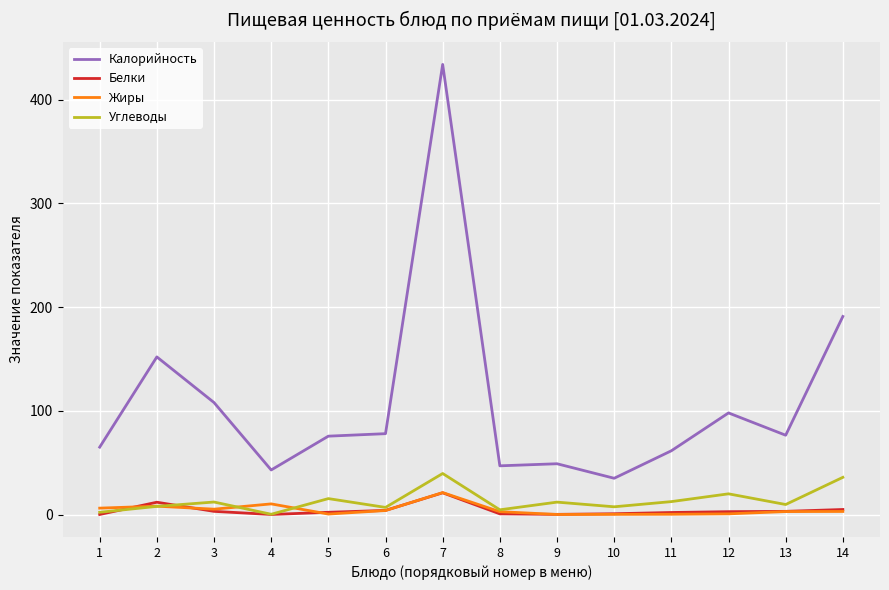

Which series changed the most between 7 and 10?

Калорийность